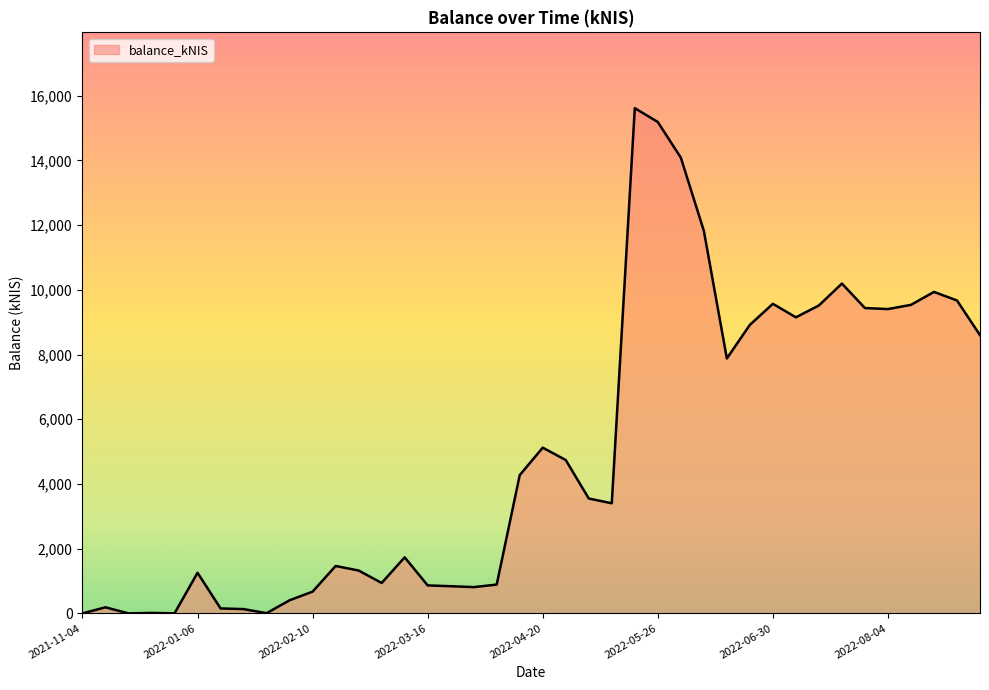

What is the greatest value displayed?

15616.0